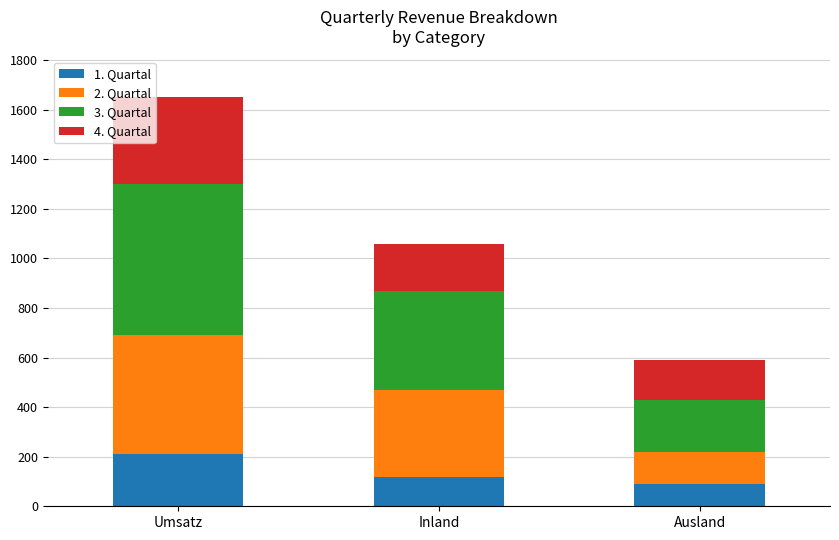

What is the highest value of the 1. Quartal series?

210